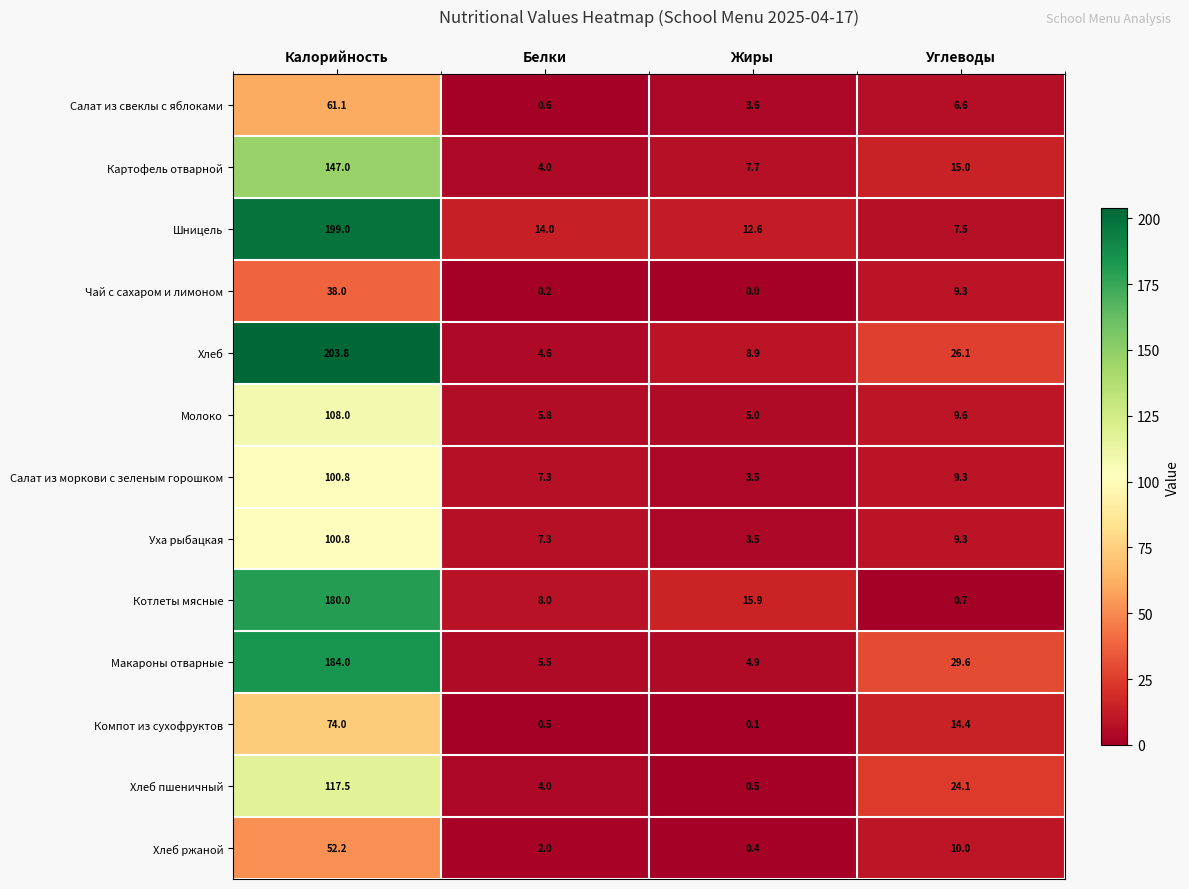

Which series has the widest spread of values?

Хлеб